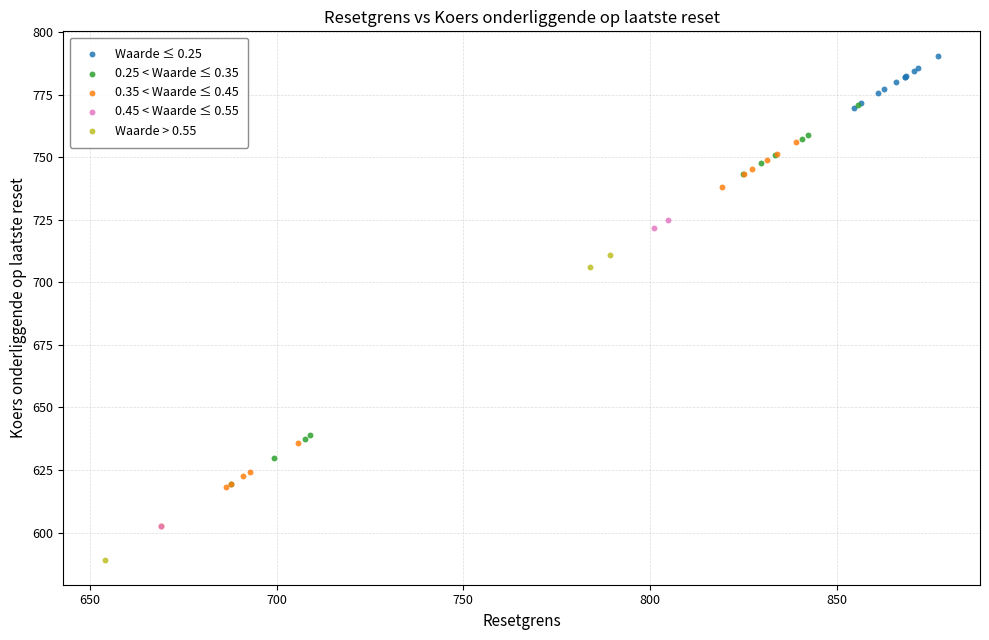

Which series reaches the maximum Y coordinate?

Waarde ≤ 0.25